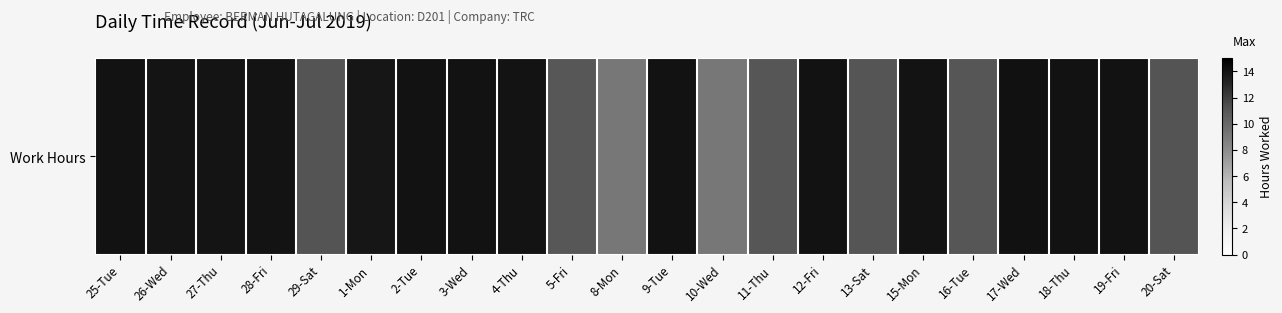

How many distinct data groups are displayed?

1